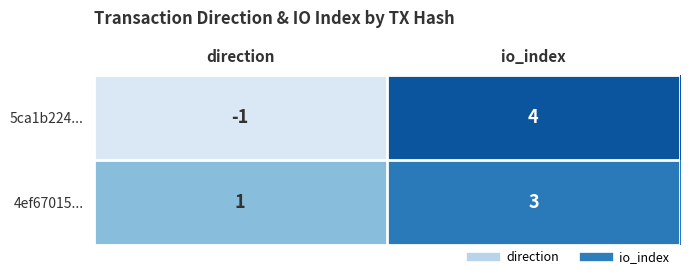

Which series has the largest total across all categories?

4ef67015...